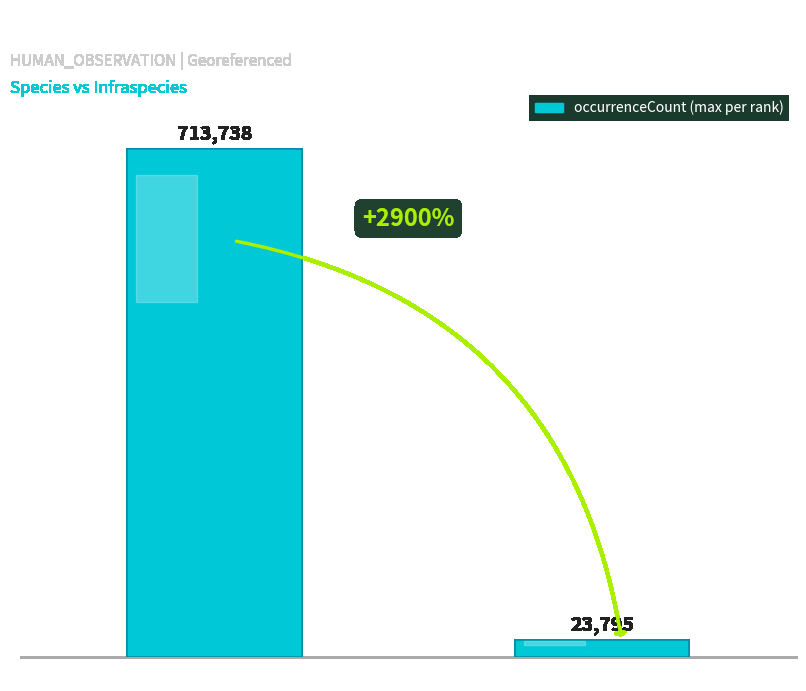

What is the sum of the values at Species and Infraspecies?

737533